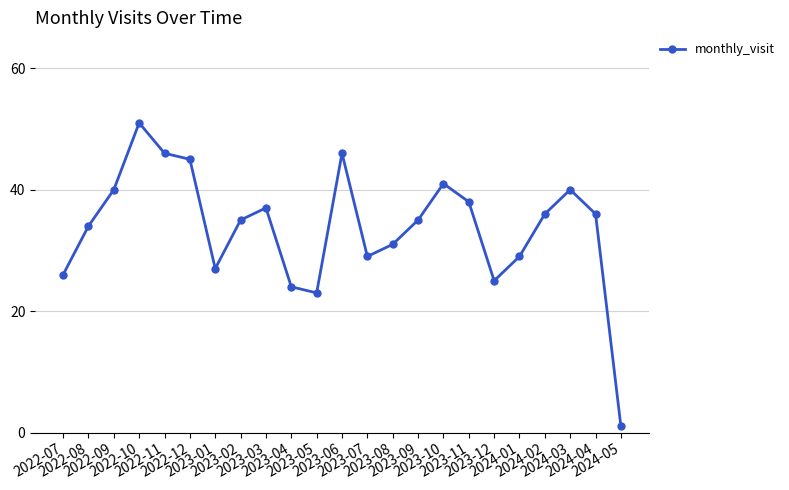

What value does the data have at 2023-11?

38